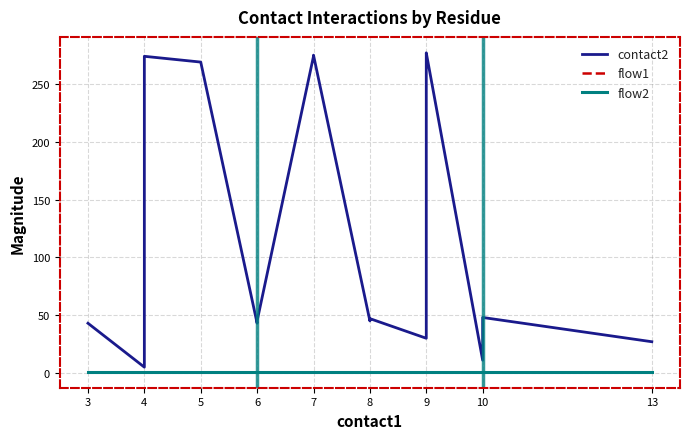

Which series has the largest range (max minus min)?

contact2